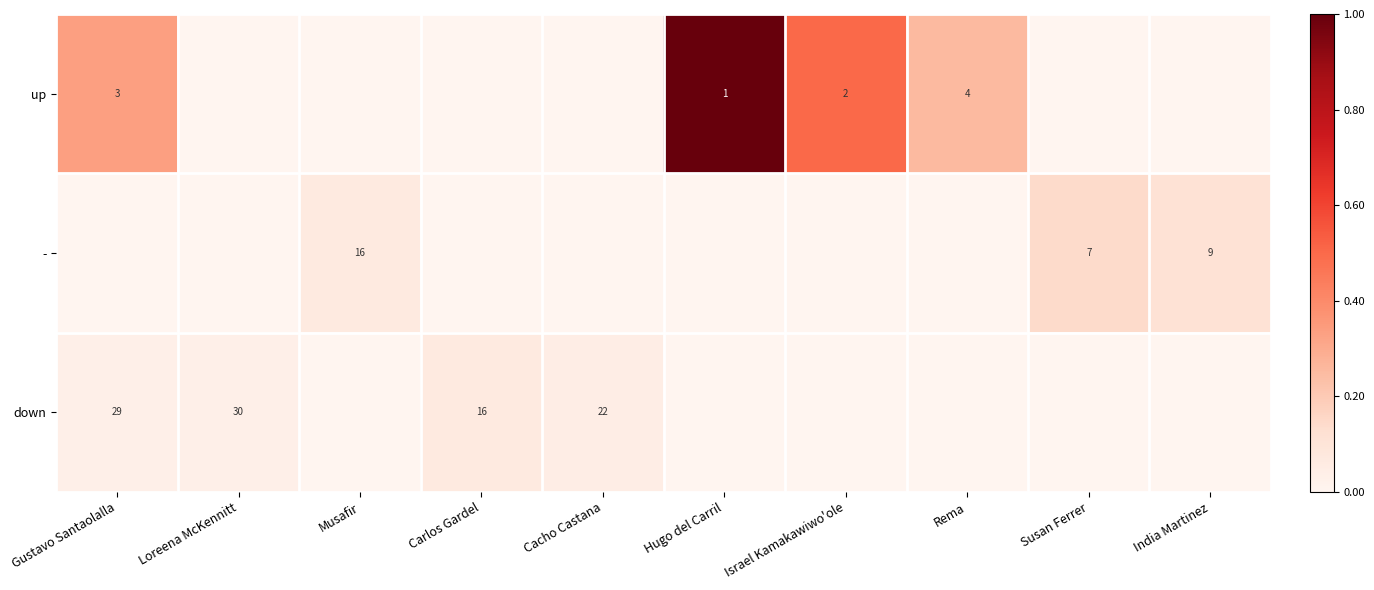

The value of up at Rema is 4. True or false?

True